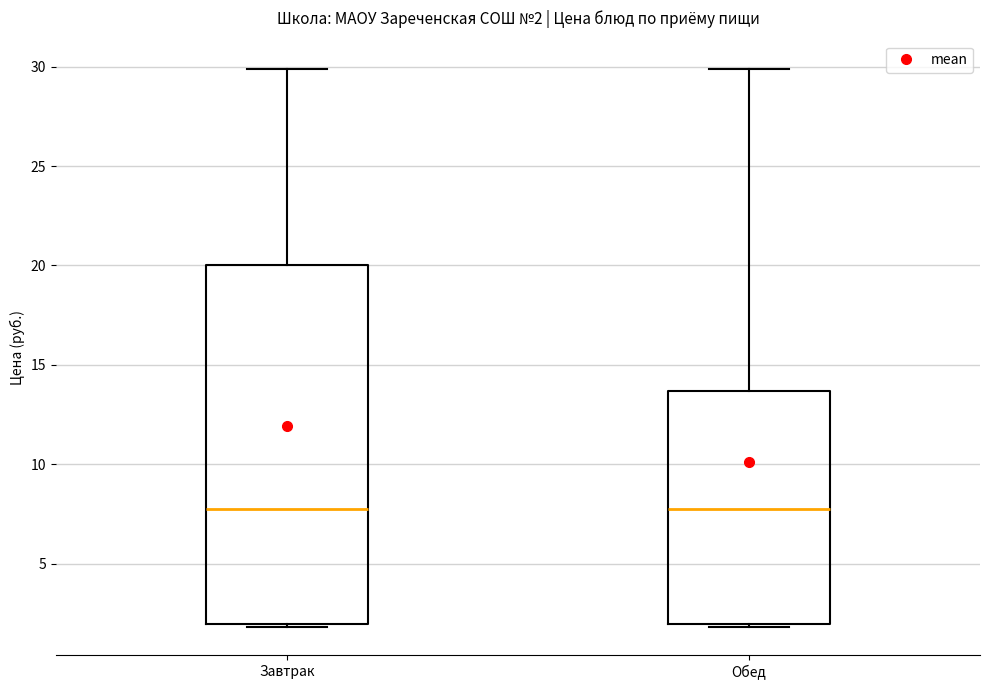

Which box is the tallest, from its lower edge to its upper edge?

Завтрак